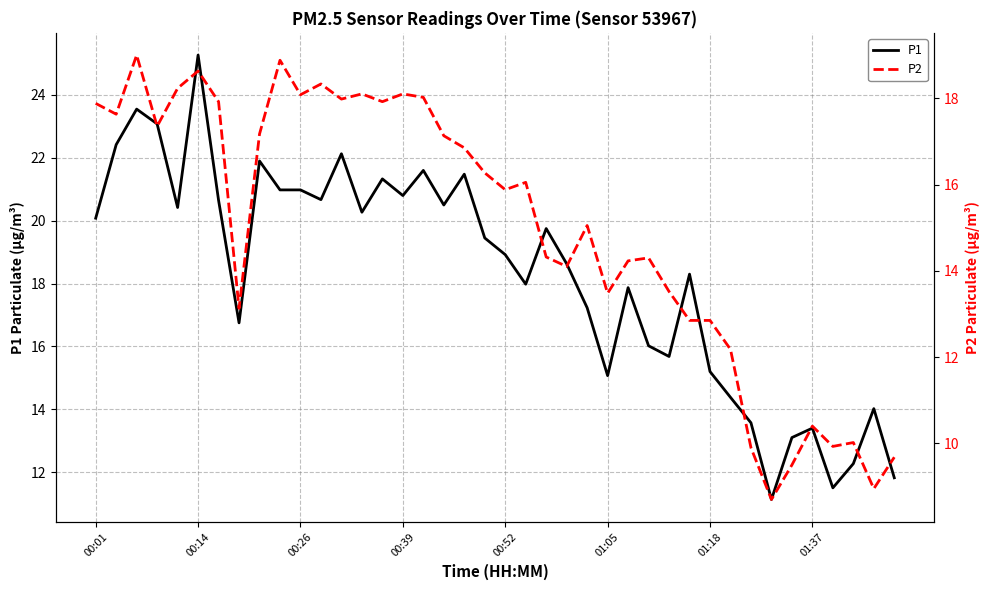

Count the number of categories in the chart.

40